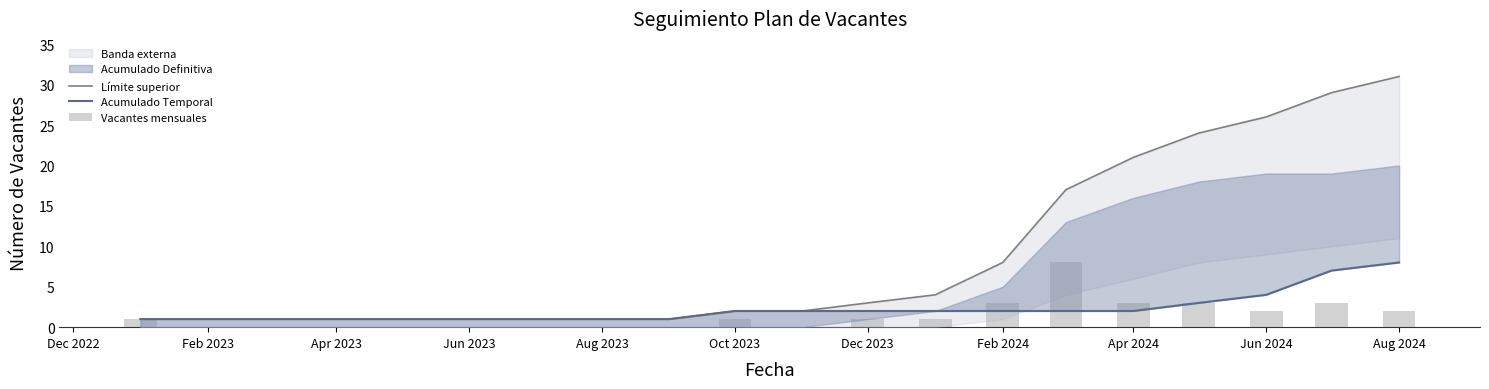

Which series changed the most between Apr 2023 and Jun 2023?

Límite superior